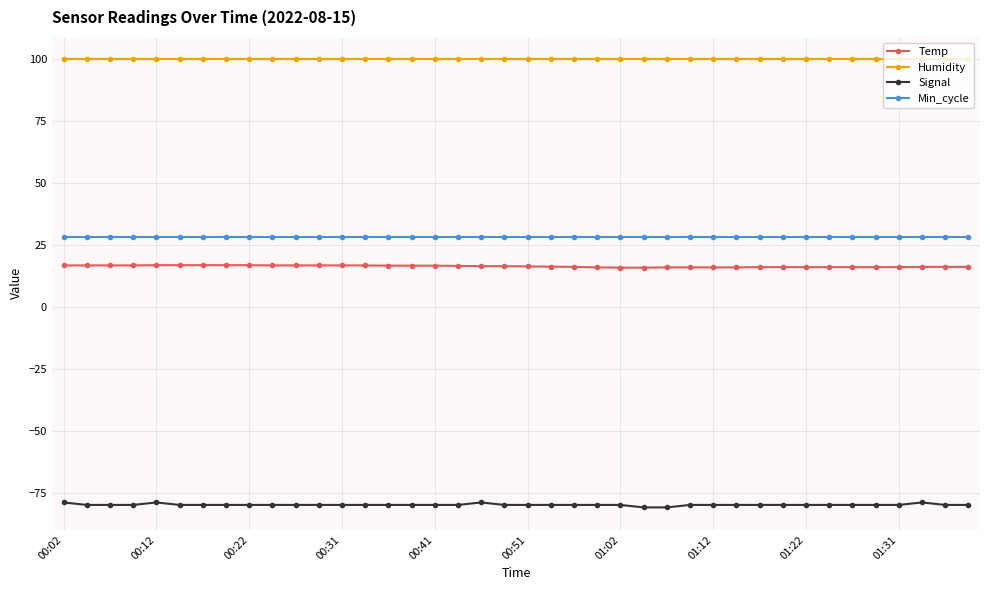

At how many categories does at least one series exceed 6?

40